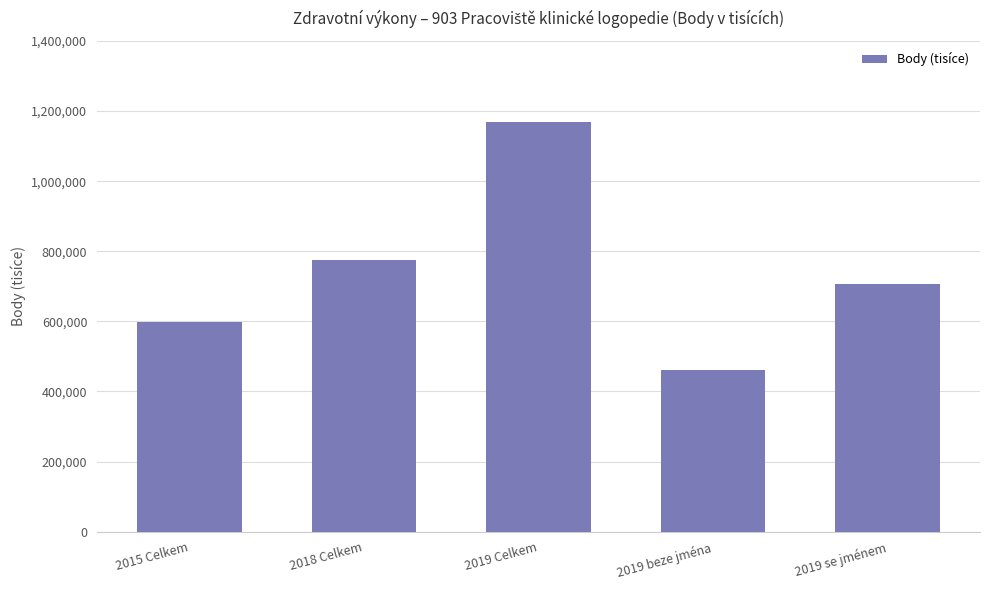

What is the value of the 5th bar from the left?

707416.0